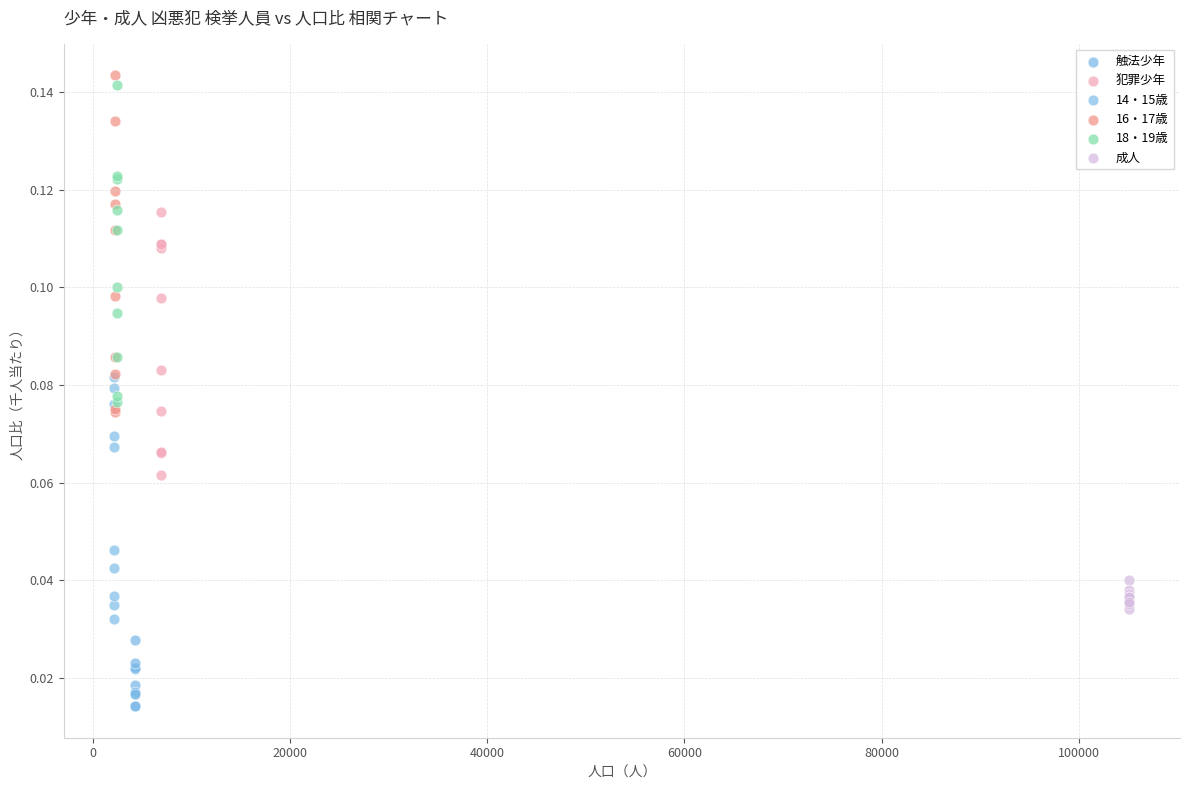

Which series contains the lowest Y value?

触法少年